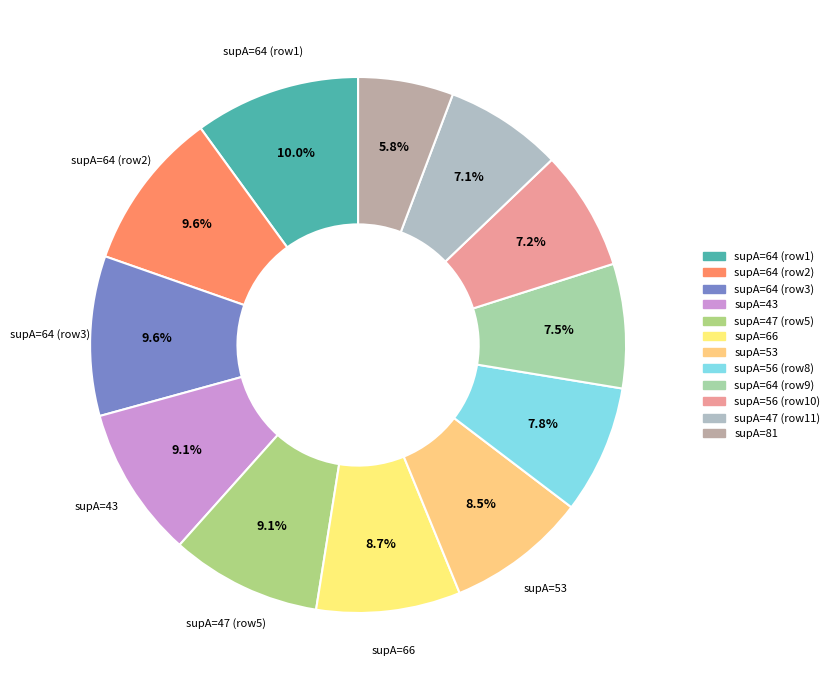

What is the largest slice in the pie chart?

64